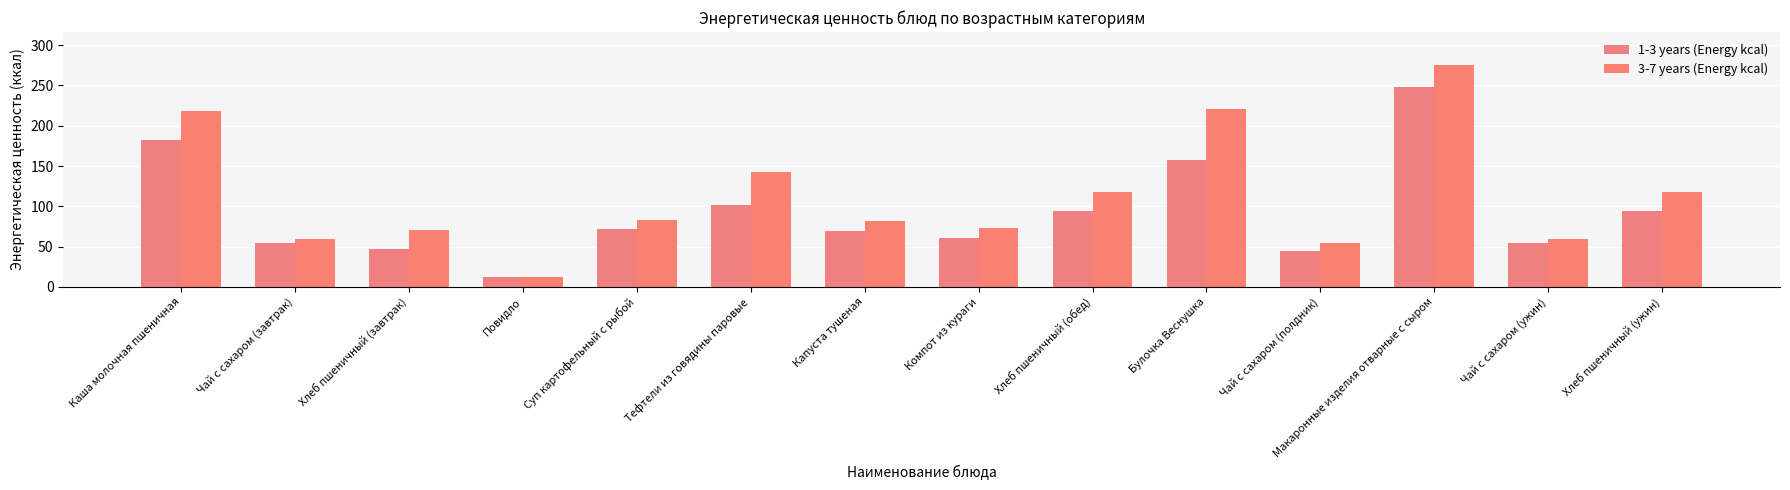

Is it true that 1-3 years (Energy kcal) equals 132.8 at Хлеб пшеничный (ужин)?

False